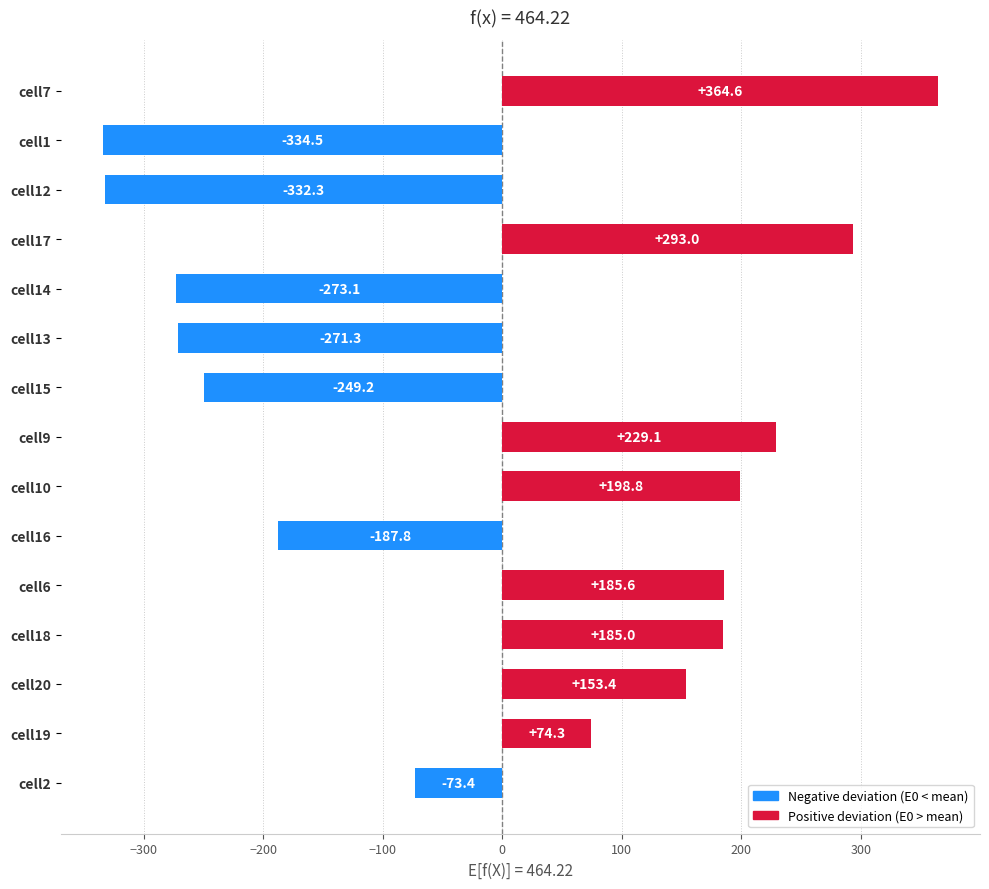

What is the change in value from cell20 to cell10?

+45.4